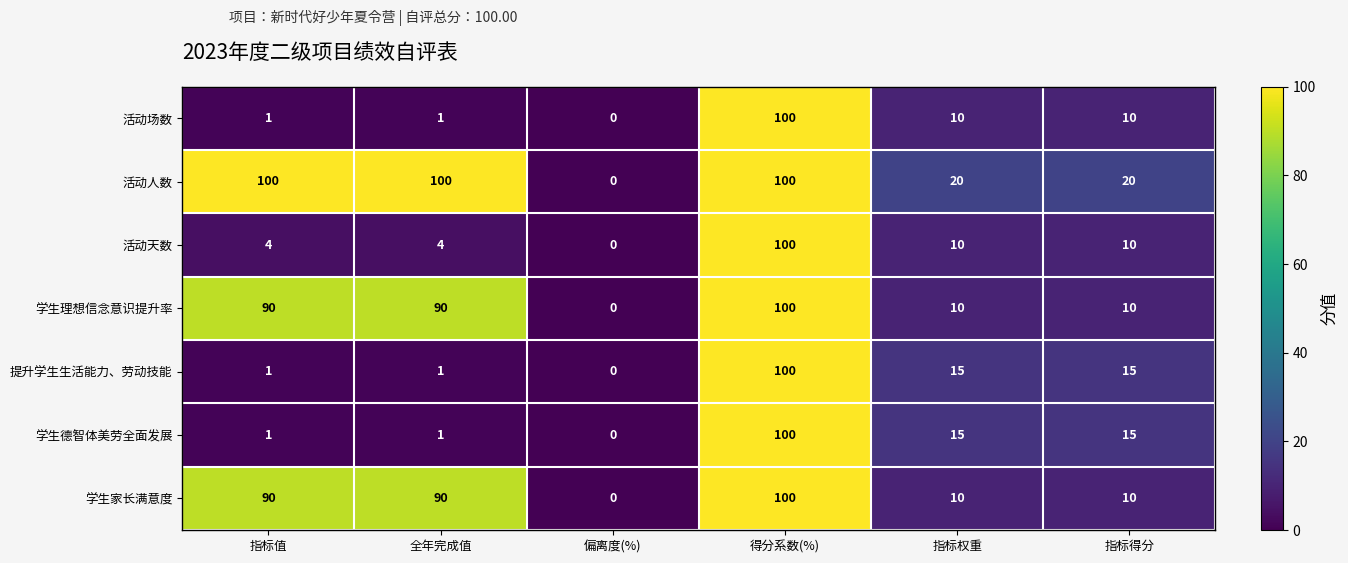

Is it true that 活动人数 equals 100 at 指标值?

True